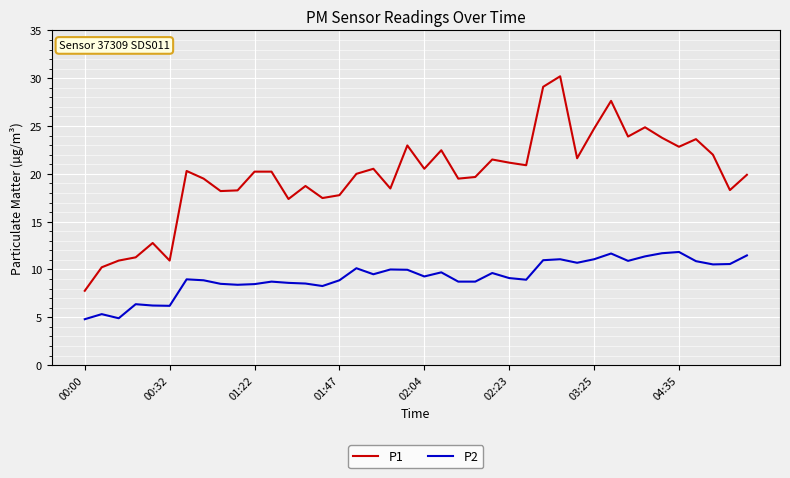

True or false: P1 and P2 intersect in this chart.

False